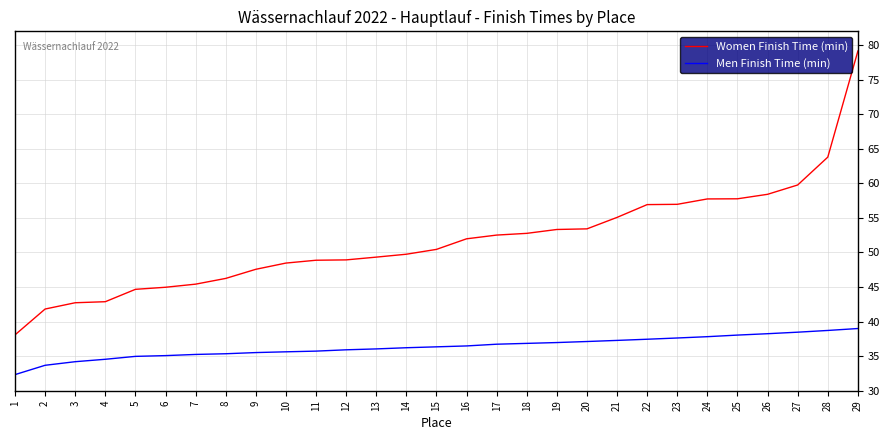

What is the difference between the maximum and minimum values in the Men Finish Time (min) series?

6.7